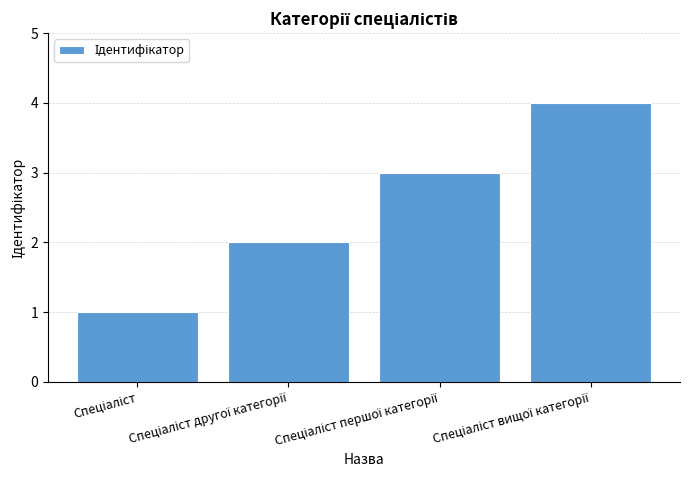

Count the values in the range 2 to 4.

3